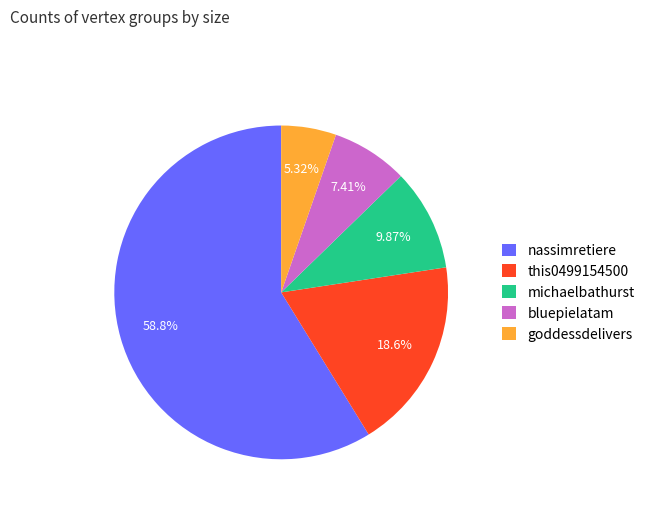

What is the largest slice in the pie chart?

nassimretiere